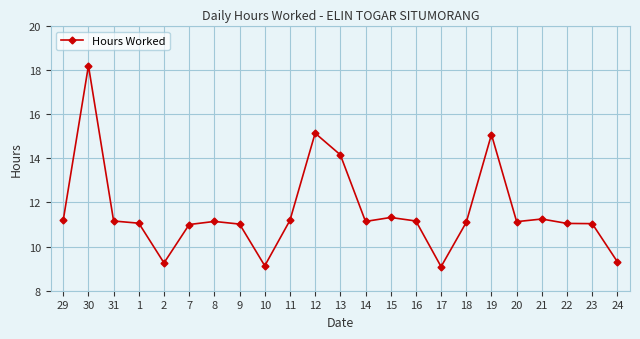

What is the label of the 6th point from the left?

7